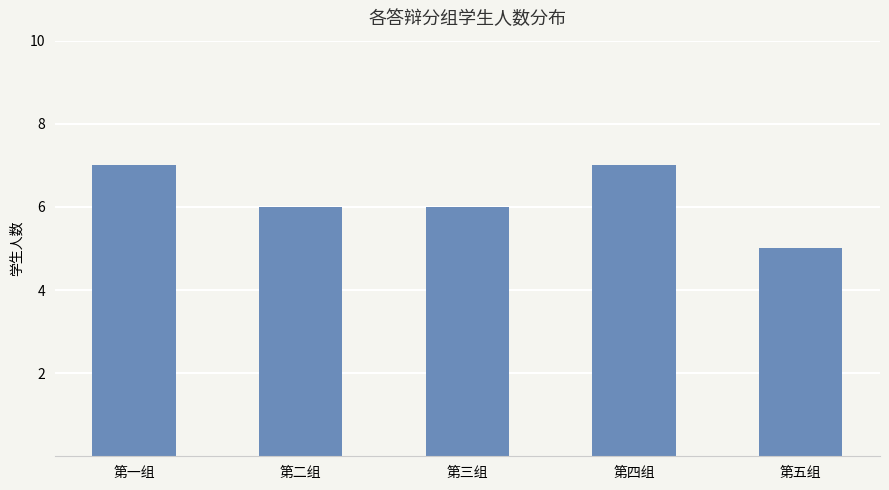

How many values are between 6 and 7?

4